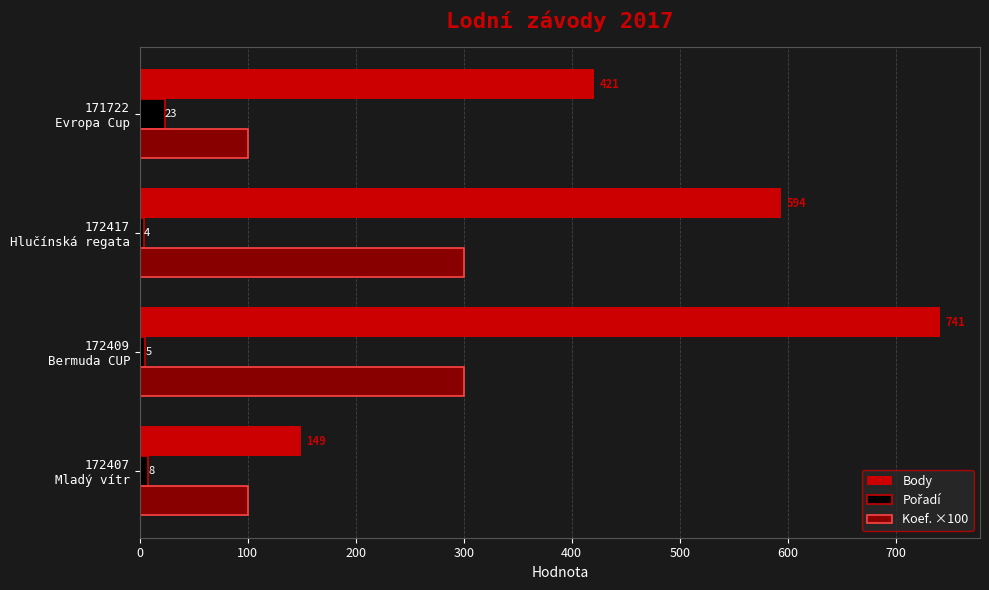

Count the Body values in the range 421 to 741.

3